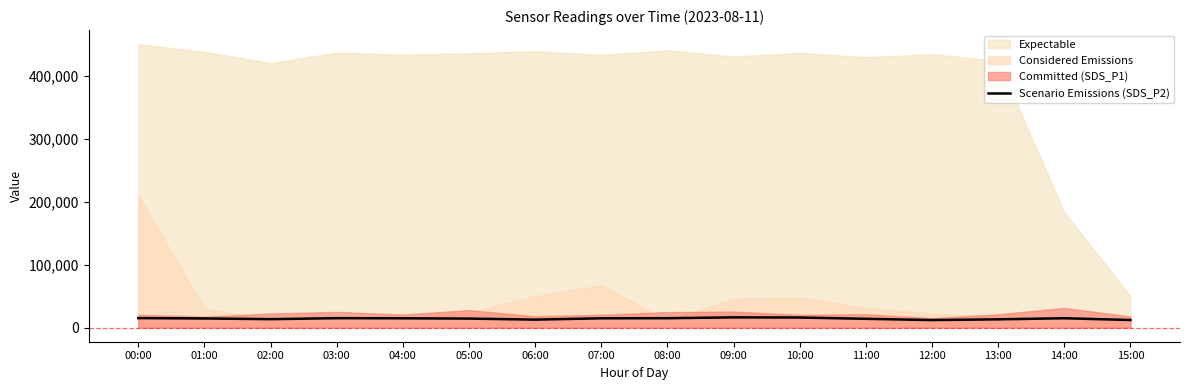

How many categories are shown in the chart?

16